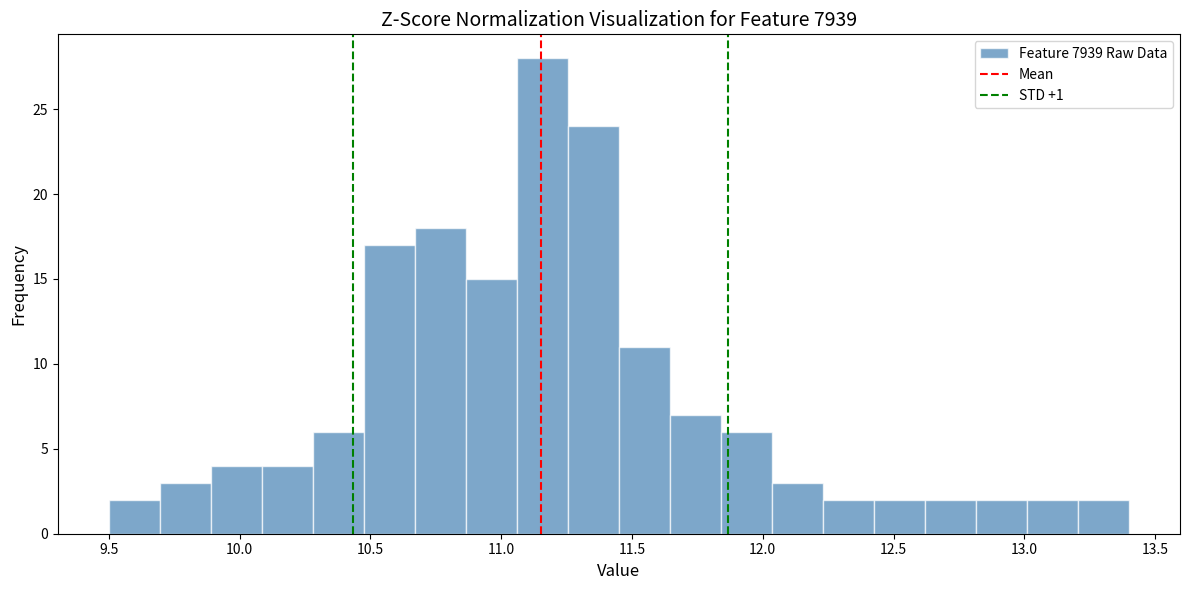

Around what value on the x-axis is the tallest bar? Give the approximate position of its centre, as read against the axis.

11.15